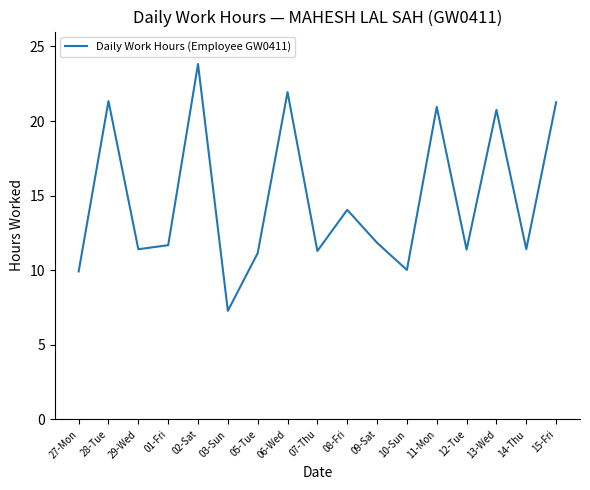

True or false: there are more than 1 points higher than both neighbors.

True